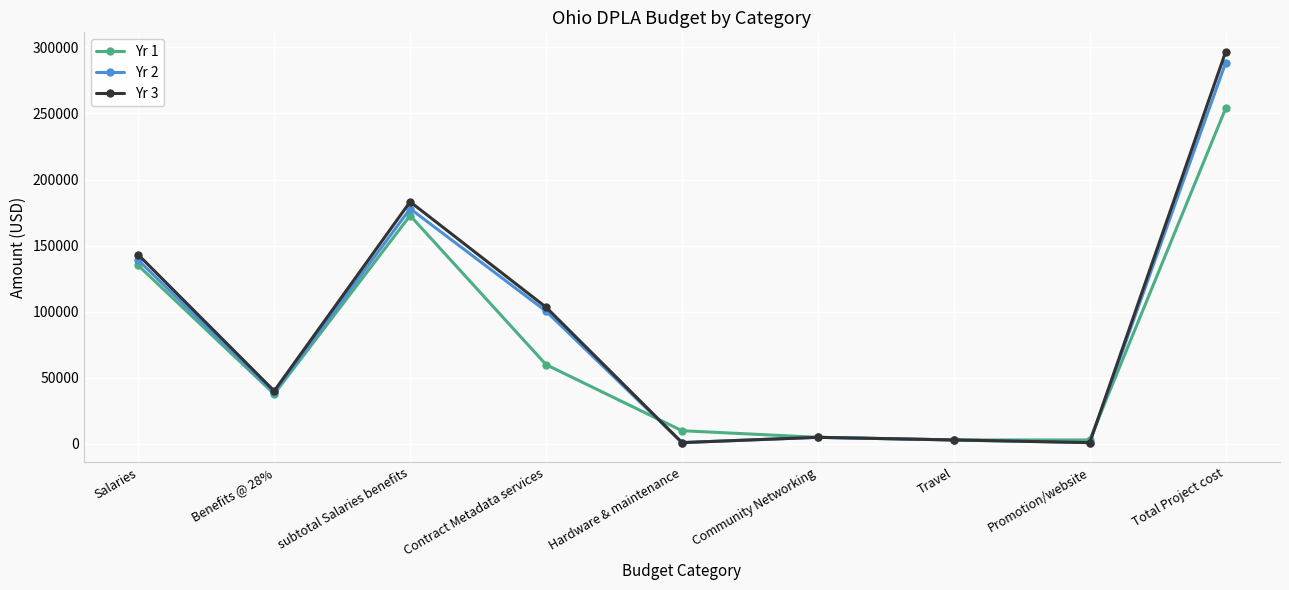

What value does the Yr 3 series have at Promotion/website?

1000.0